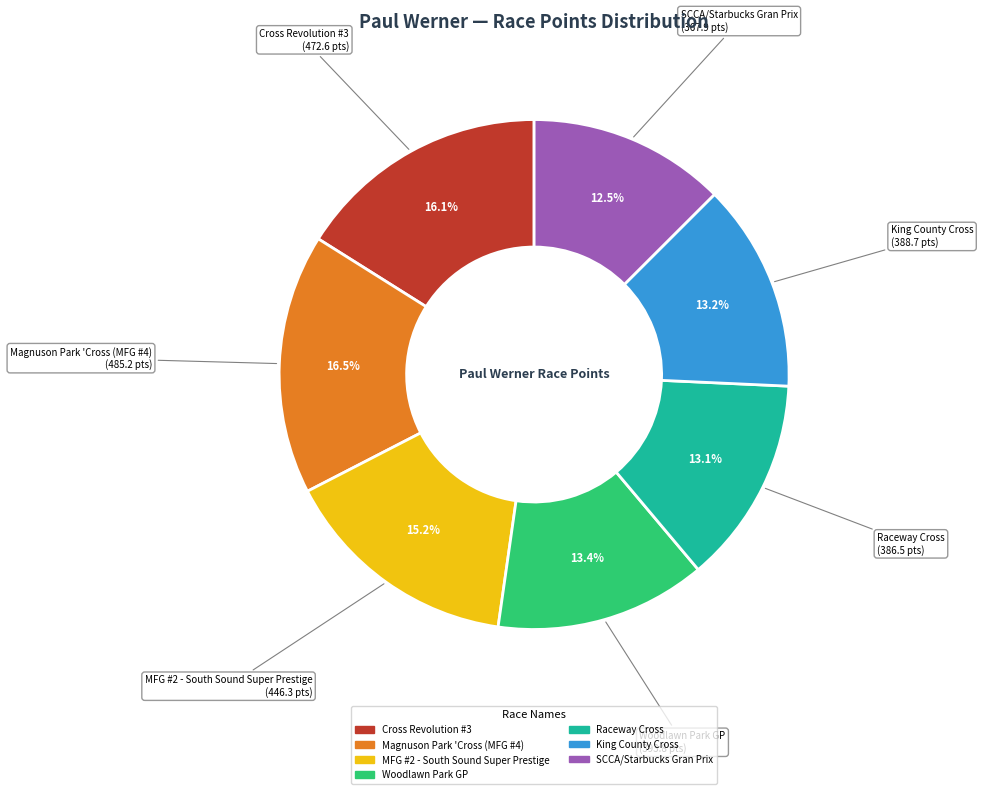

Is it true that Magnuson Park 'Cross (MFG #4) is 26% of the pie?

False